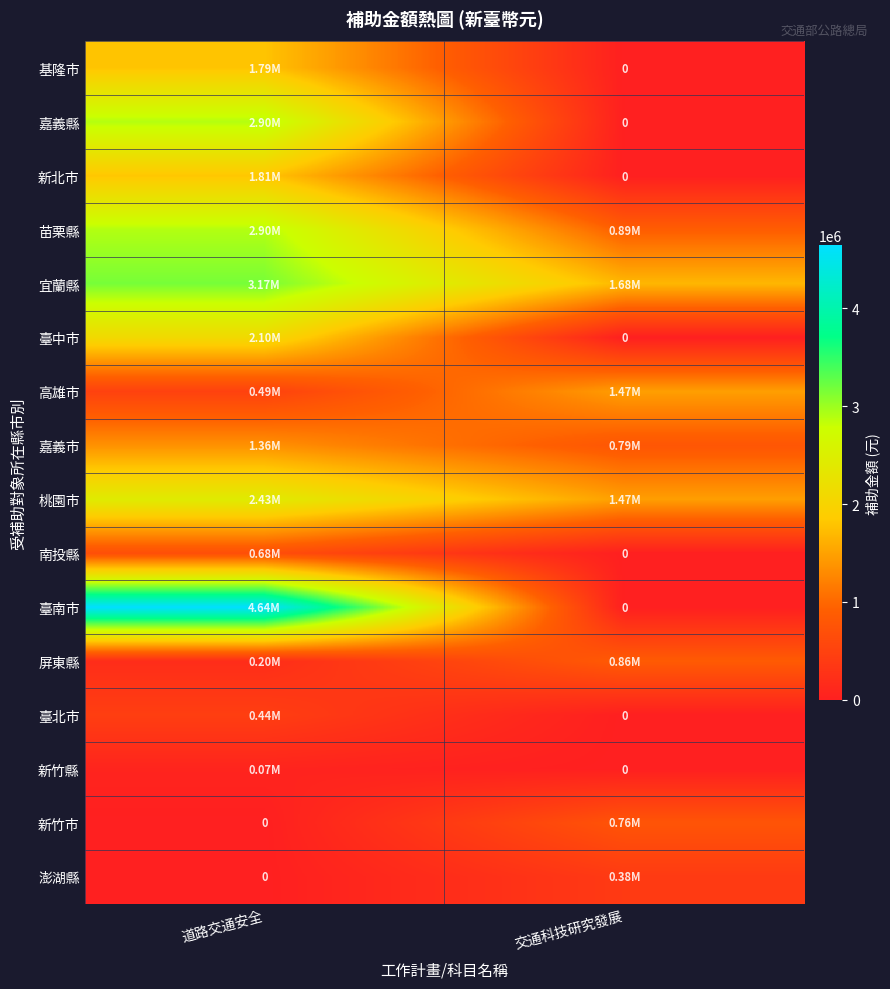

The 澎湖縣 series shows 383600 at 交通科技研究發展. True or false?

True